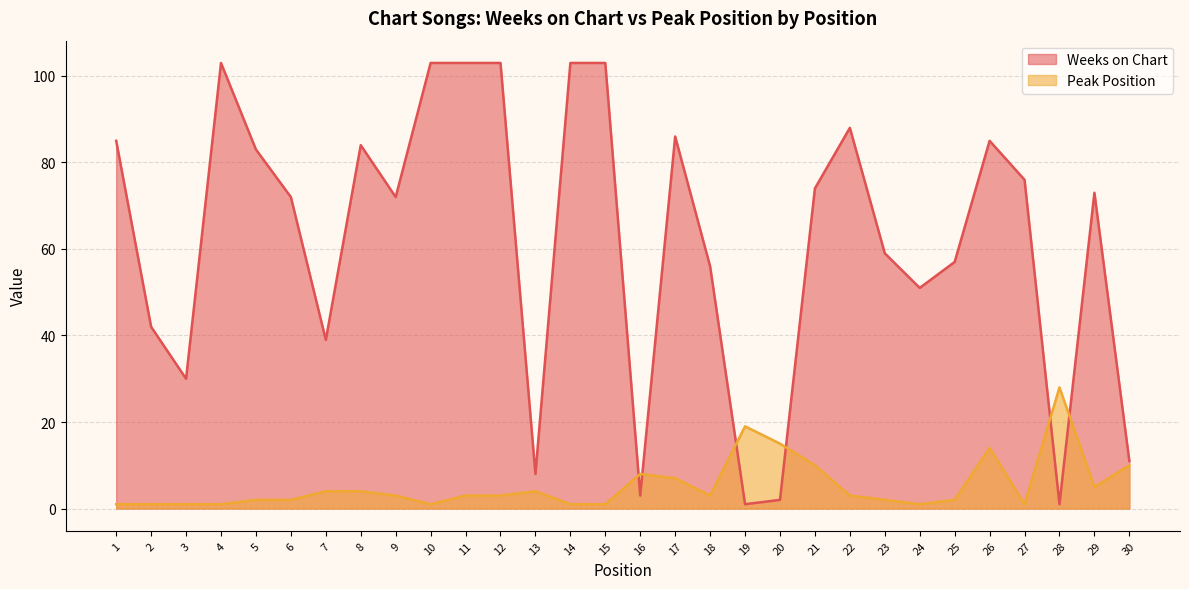

Is it true that Peak Position equals 1 at 3?

True